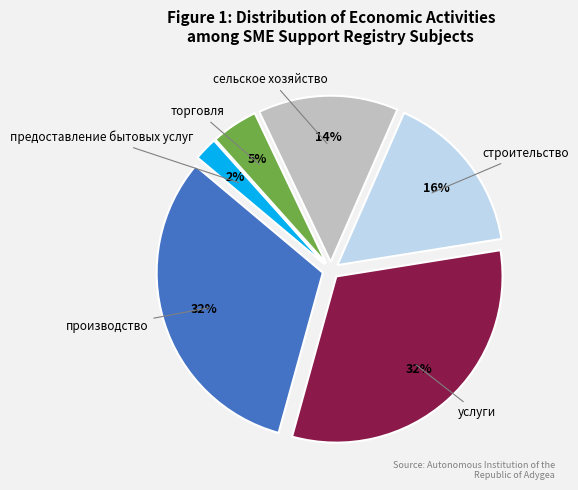

How many segments does this pie chart have?

6